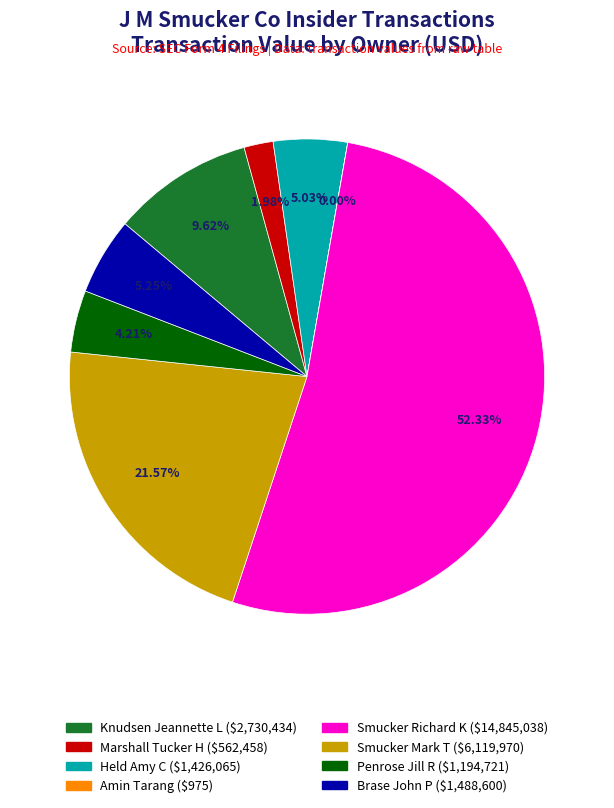

Is it true that Penrose Jill R is 4% of the pie?

True